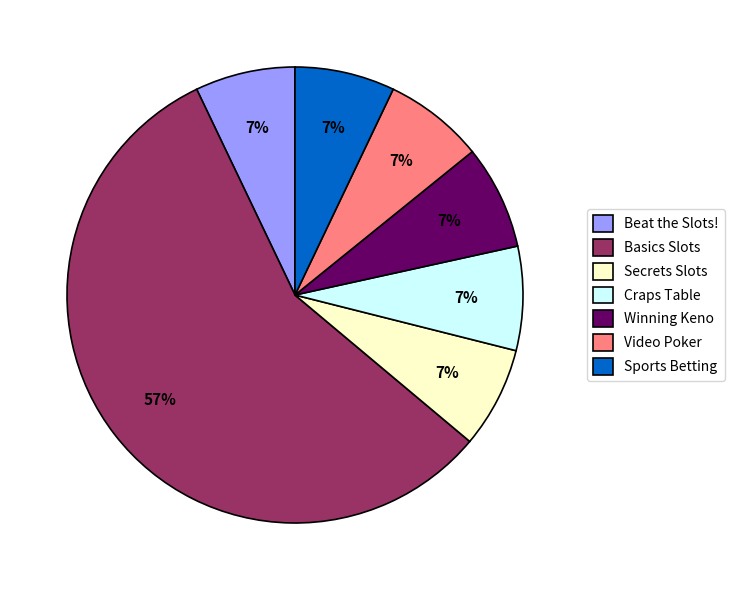

Combined, do Sports Betting and Winning Keno account for over 50%?

No